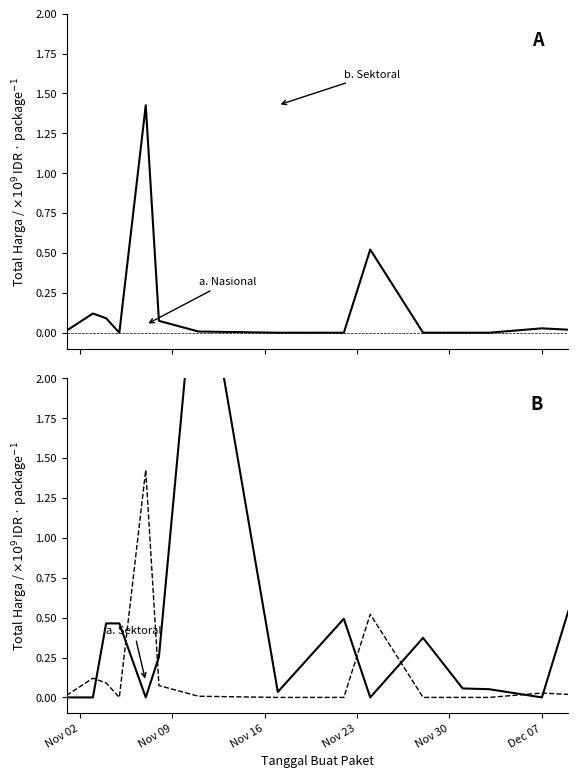

How many lines are shown in the chart?

2